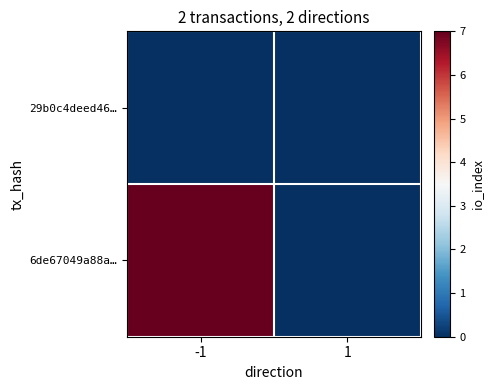

Reading right to left, list all the values displayed in this chart.

29b0c4deed46…: 1=0	-1=0
6de67049a88a…: 1=0	-1=7